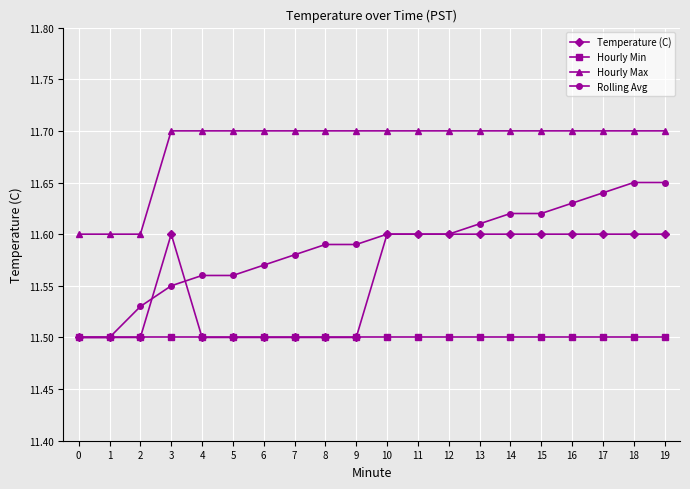

The Temperature (C) series shows 3.9 at 1. True or false?

False